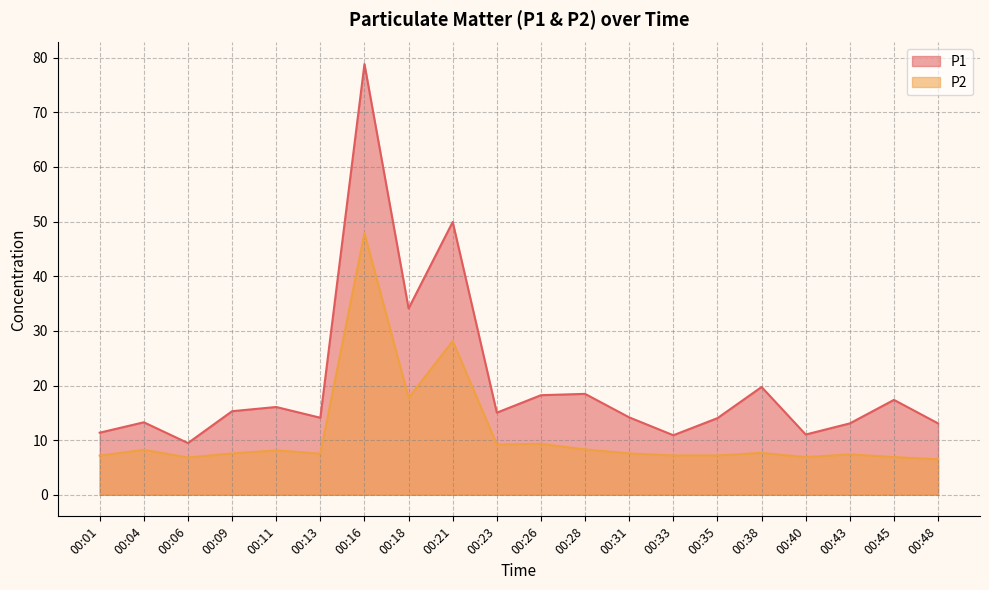

True or false: P1 has a value of 7.5 at 00:01.

False